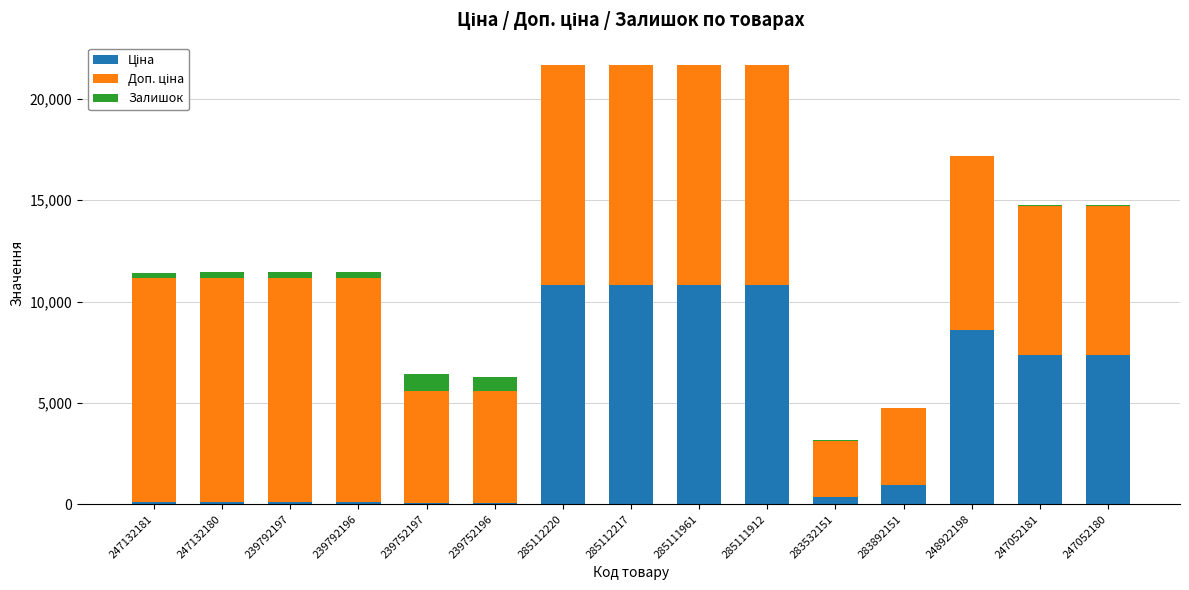

List the series in order of their peak value, highest first.

Доп. ціна, Ціна, Залишок